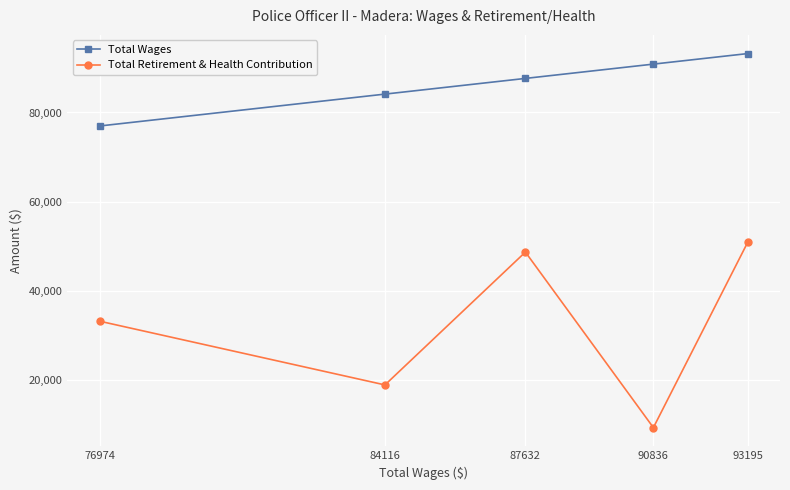

Where is Total Wages nearest to the value 85084?

84116